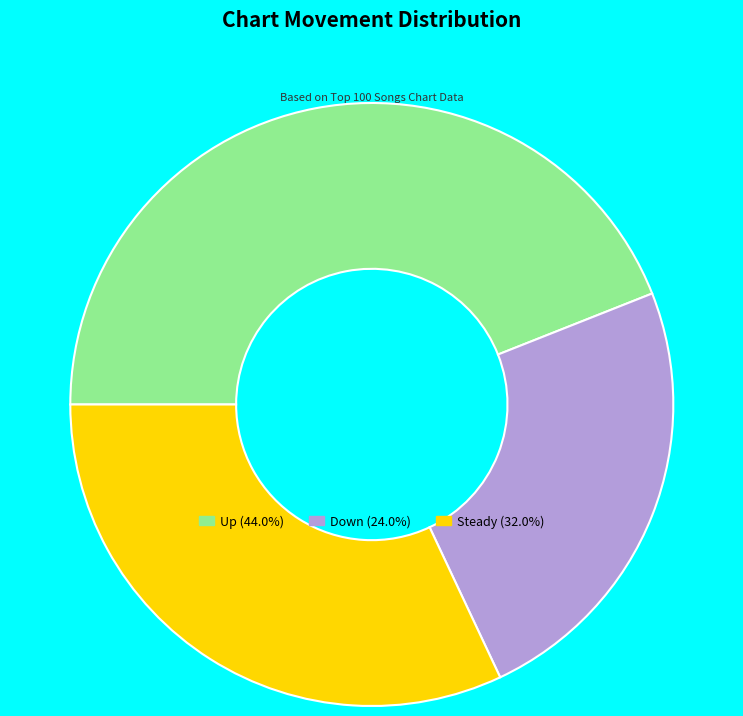

Is Up (44.0%) the majority of the pie?

No